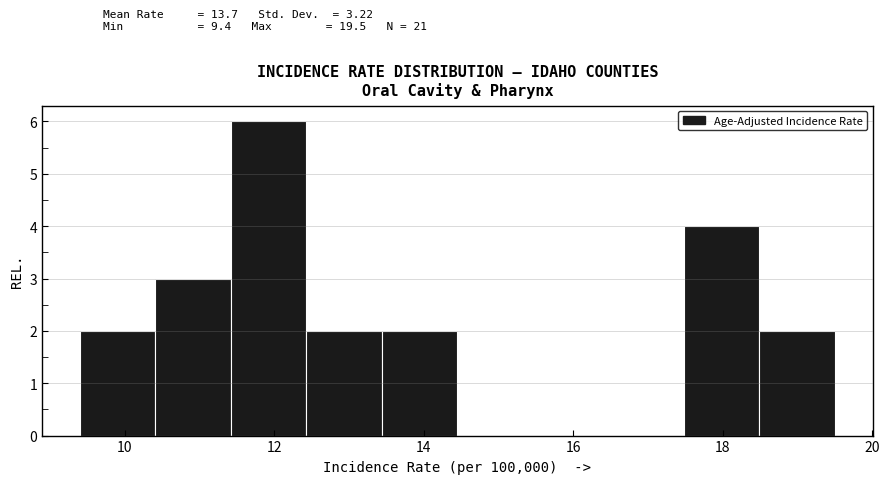

Reading left to right, list every bar in this chart as the range it spans on the x-axis followed by its height. Neither the bar edges nor the heights are printed on the chart, so give them approximately, as read against the axes.

9.4 to 10.4: 2
10.4 to 11.4: 3
11.4 to 12.4: 6
12.4 to 13.4: 2
13.4 to 14.4: 2
14.4 to 15.4: 0
15.4 to 16.4: 0
16.4 to 17.4: 0
17.4 to 18.4: 4
18.4 to 19.6: 2